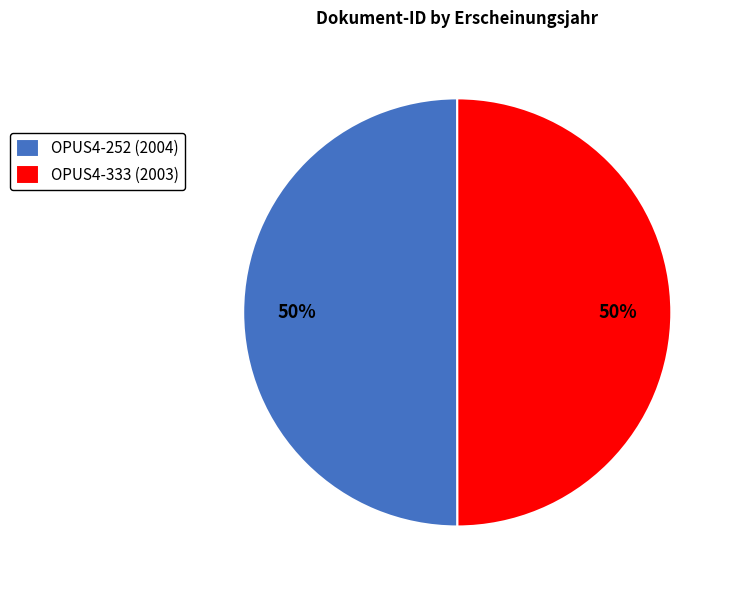

To the nearest percent, what is the average slice percentage?

50%